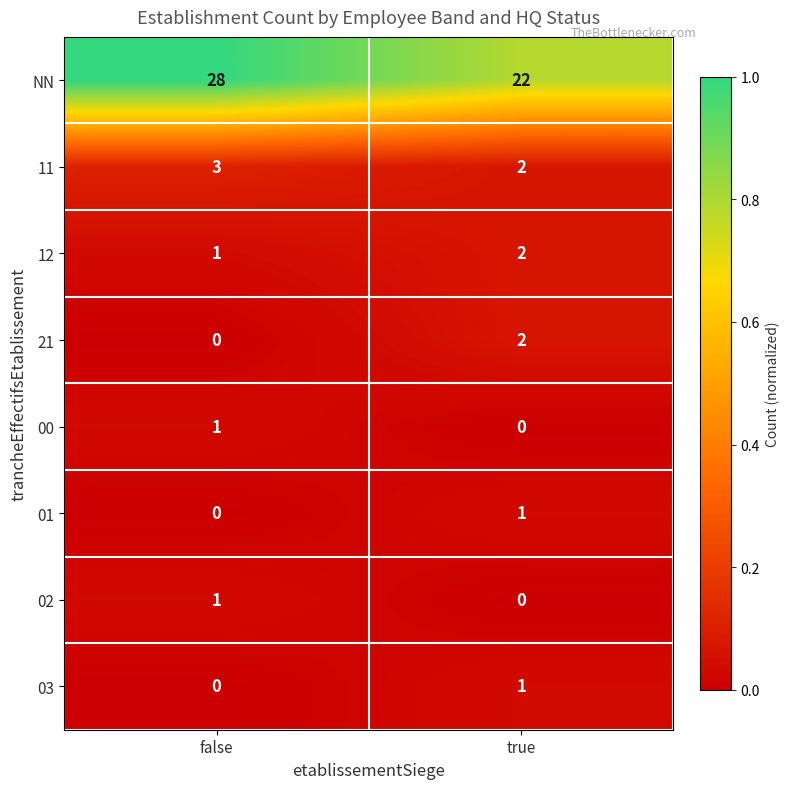

What is the greatest value displayed?

28